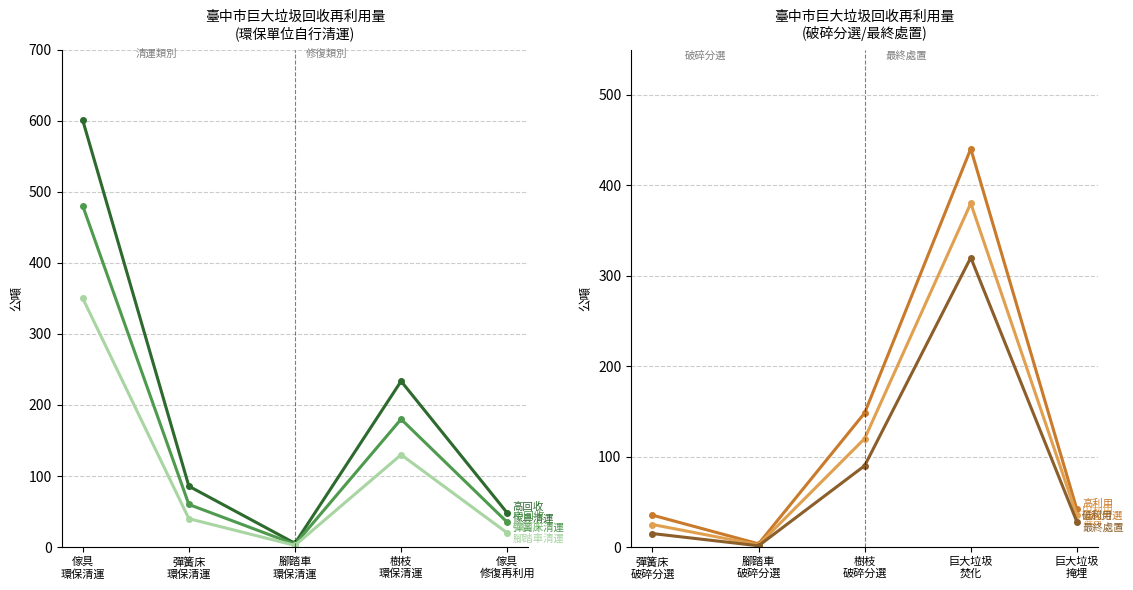

What is the minimum value shown in the chart?

1.5